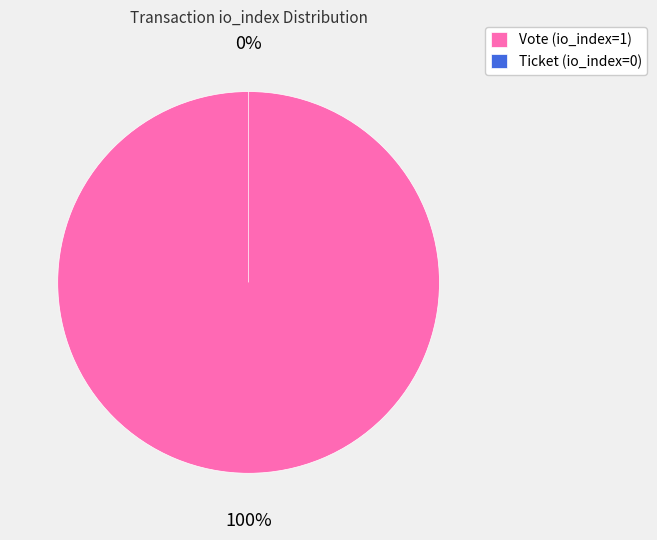

To the nearest percent, what is the combined percentage of Vote (io_index=1) and Ticket (io_index=0)?

100%